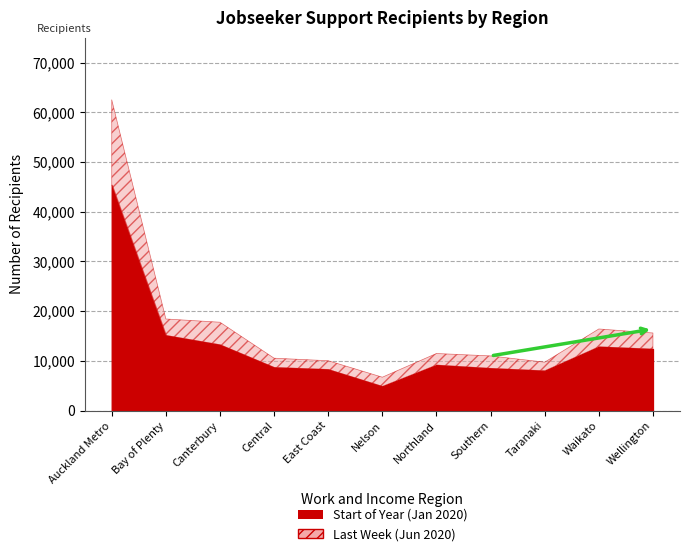

What is the value of the Last Week (Jun 2020) point at the 2nd from the left?

18430